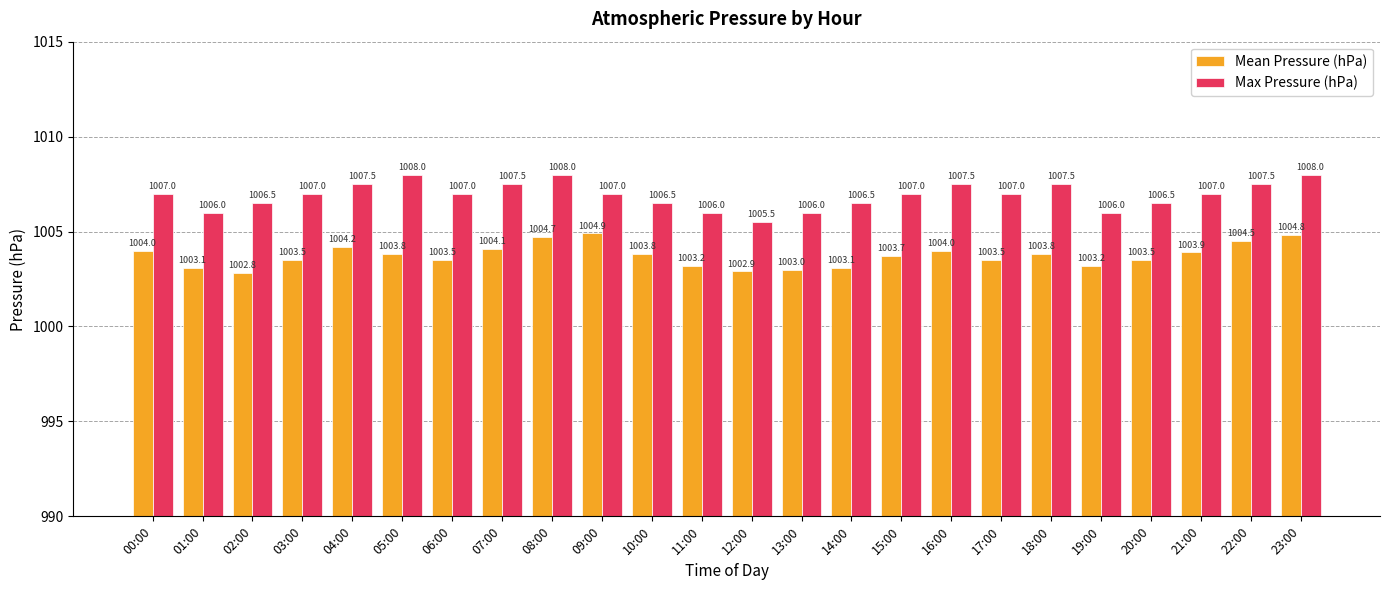

What is the label of the 14th bar from the right?

10:00